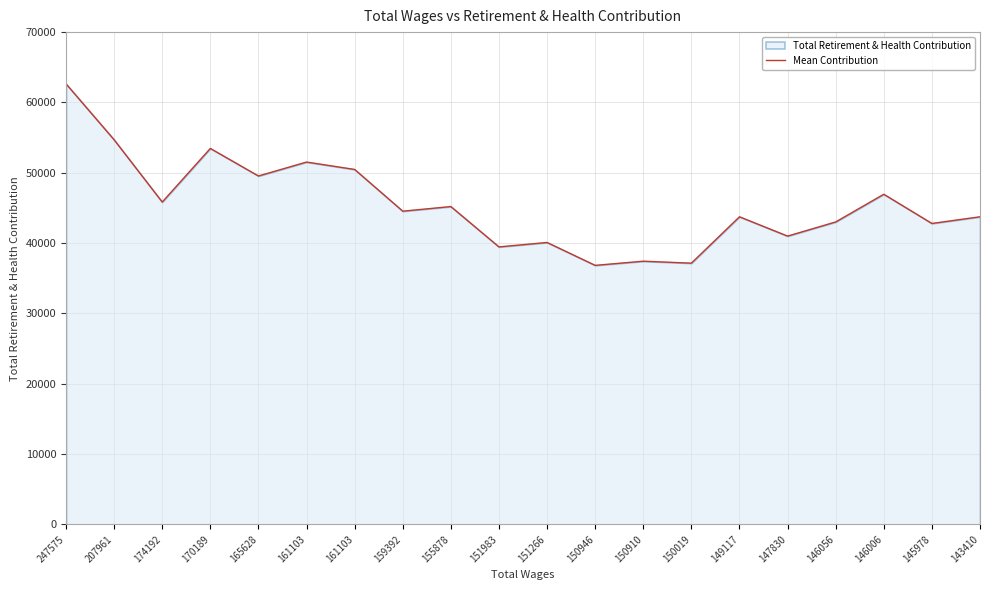

How many lines are shown in the chart?

1